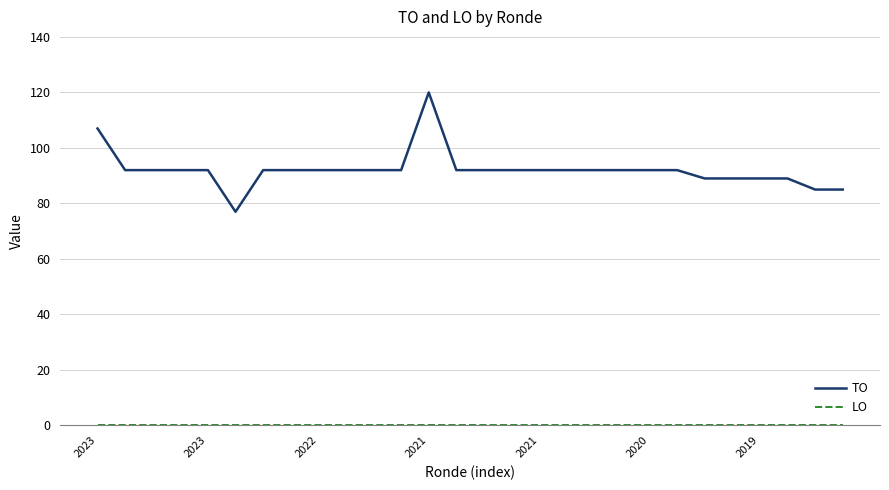

What is the maximum value shown in the chart?

120